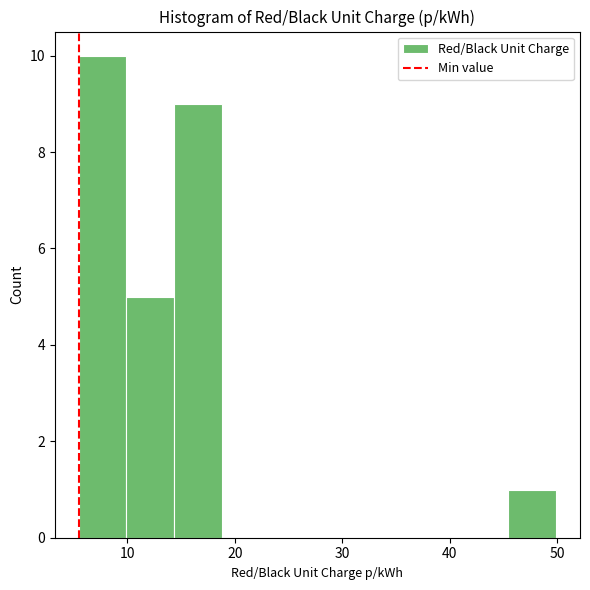

How tall is the bar that spans 14 to 19 on the x-axis? Neither the bar edges nor the heights are printed on the chart, so give them approximately, as read against the axes.

9